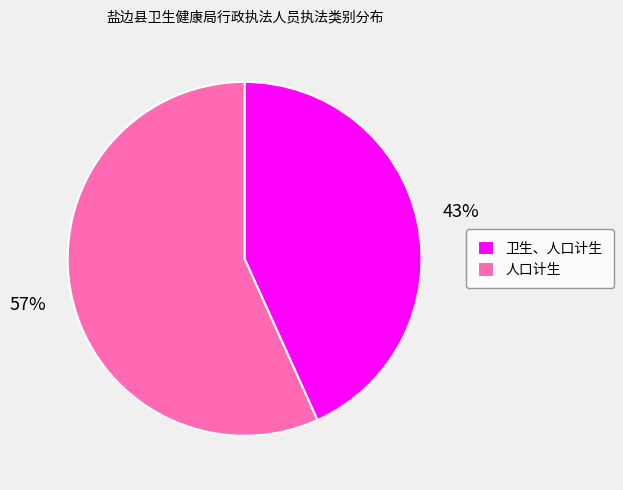

How many slices are in this pie chart?

2